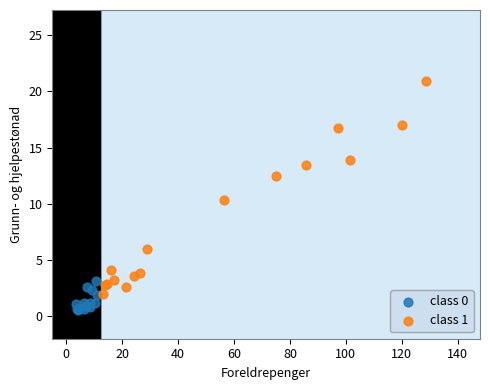

Which series contains the highest Y value?

class 1